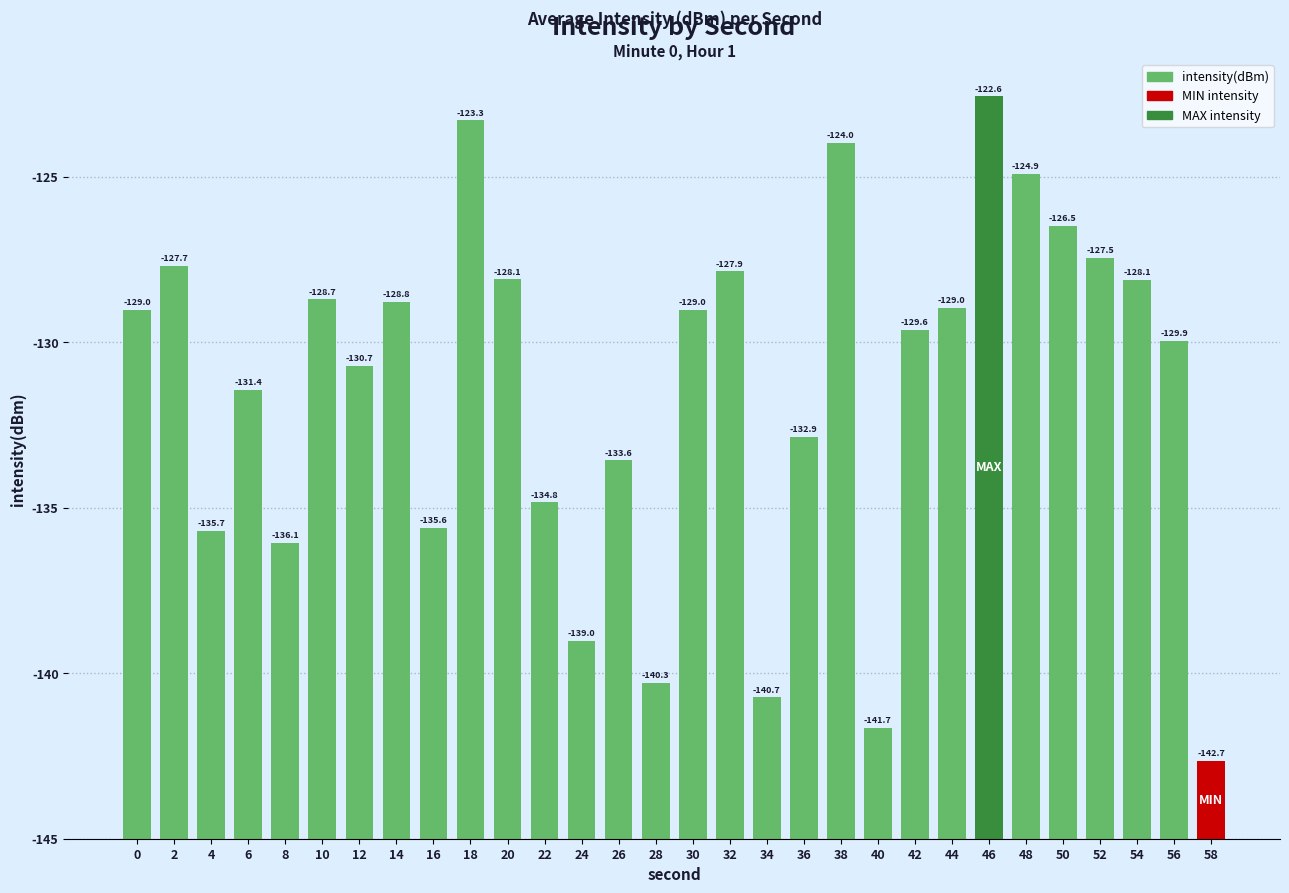

Are the bars horizontal?

No